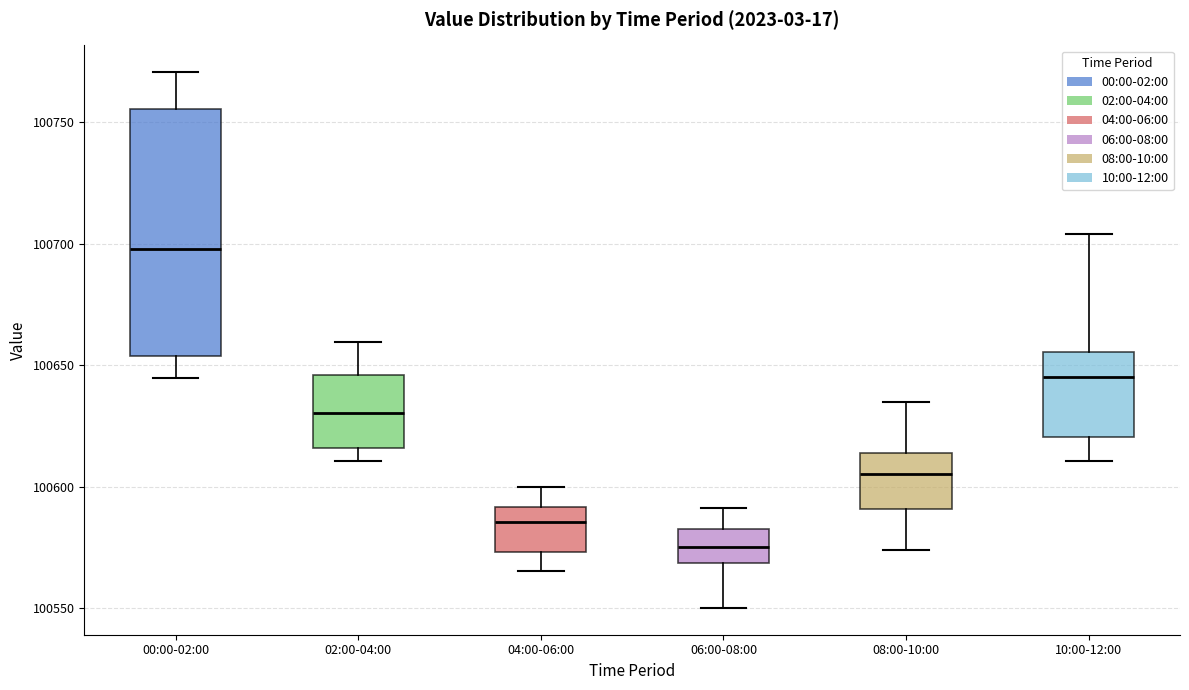

Reading left to right, transcribe this box plot: for each box, give where its median line is, the range the box spans, and where its two whiskers end, as read against the y-axis. The values are not printed on the chart, so give them approximately, as read against the axis.

00:00-02:00: median 100700, box 100655 to 100755, whiskers 100645 to 100770
02:00-04:00: median 100630, box 100615 to 100645, whiskers 100610 to 100660
04:00-06:00: median 100585, box 100575 to 100590, whiskers 100565 to 100600
06:00-08:00: median 100575, box 100570 to 100580, whiskers 100550 to 100590
08:00-10:00: median 100605, box 100590 to 100615, whiskers 100575 to 100635
10:00-12:00: median 100645, box 100620 to 100655, whiskers 100610 to 100705